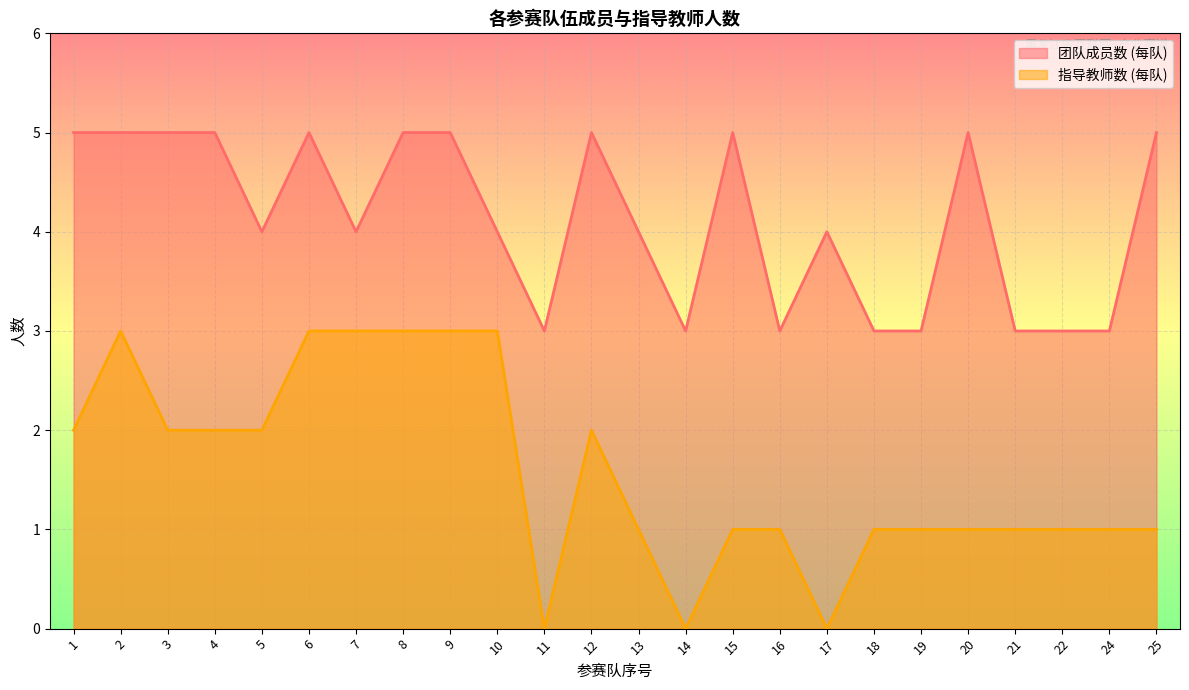

Between 6 and 9, which series saw the biggest shift?

团队成员数 (每队)